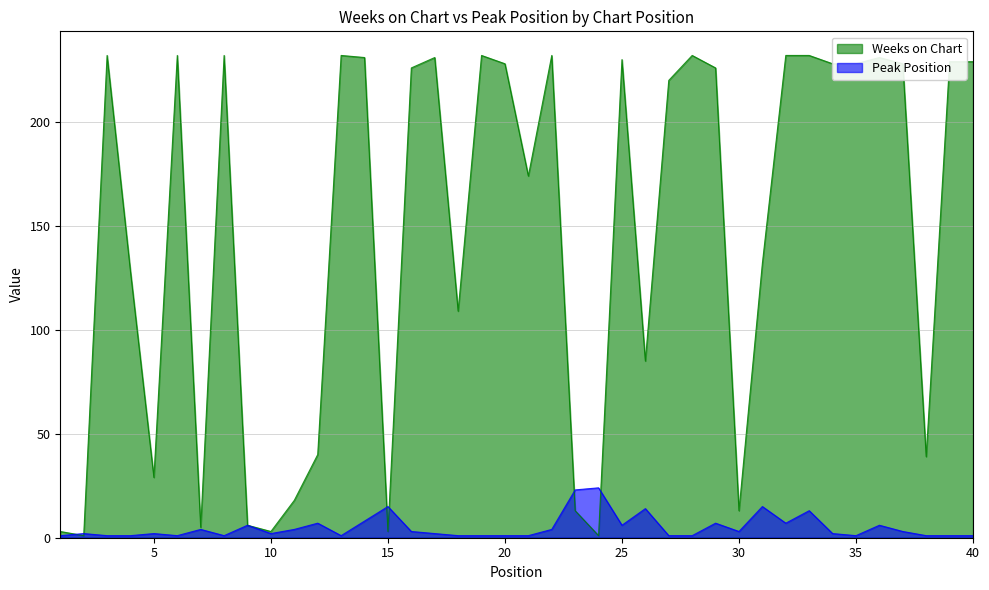

How many data points in Peak Position are above 2?

19